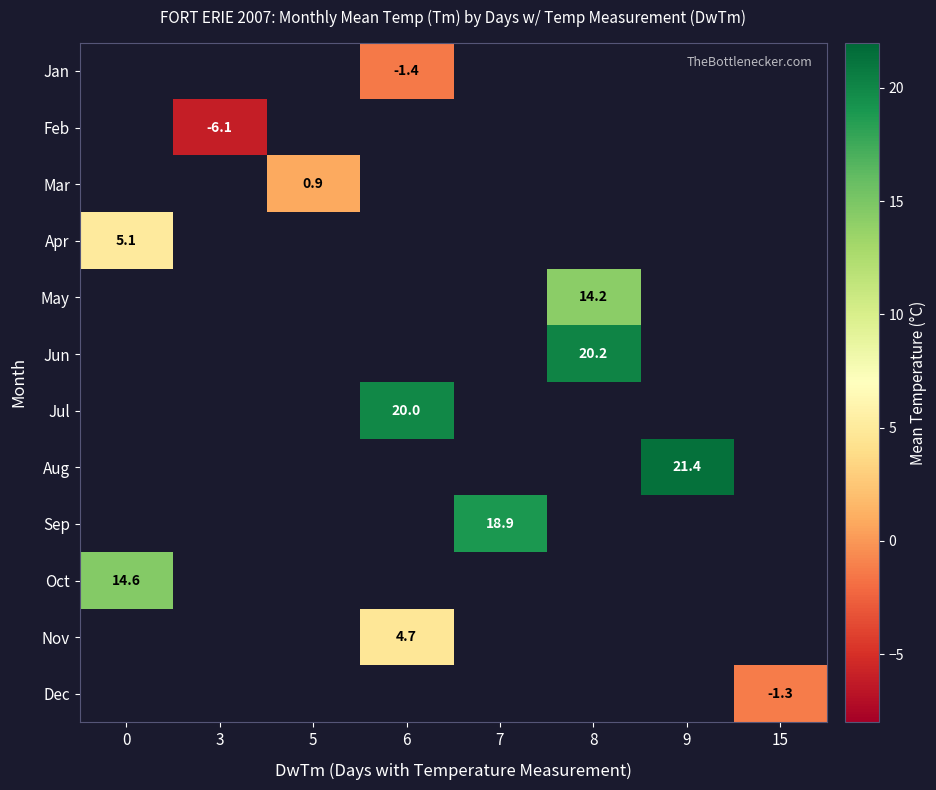

Is it true that Jun equals 12.1 at 8?

False